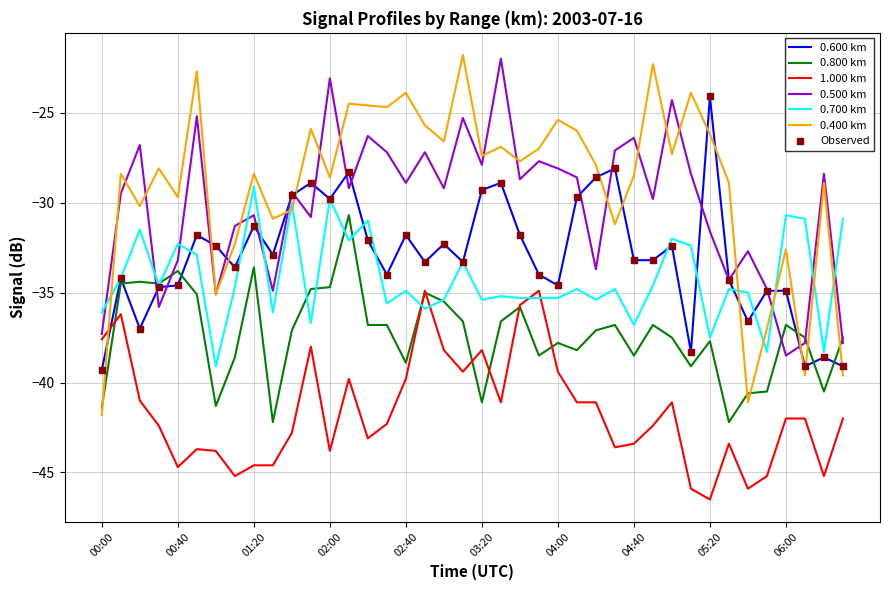

What is the greatest value displayed?

-21.8